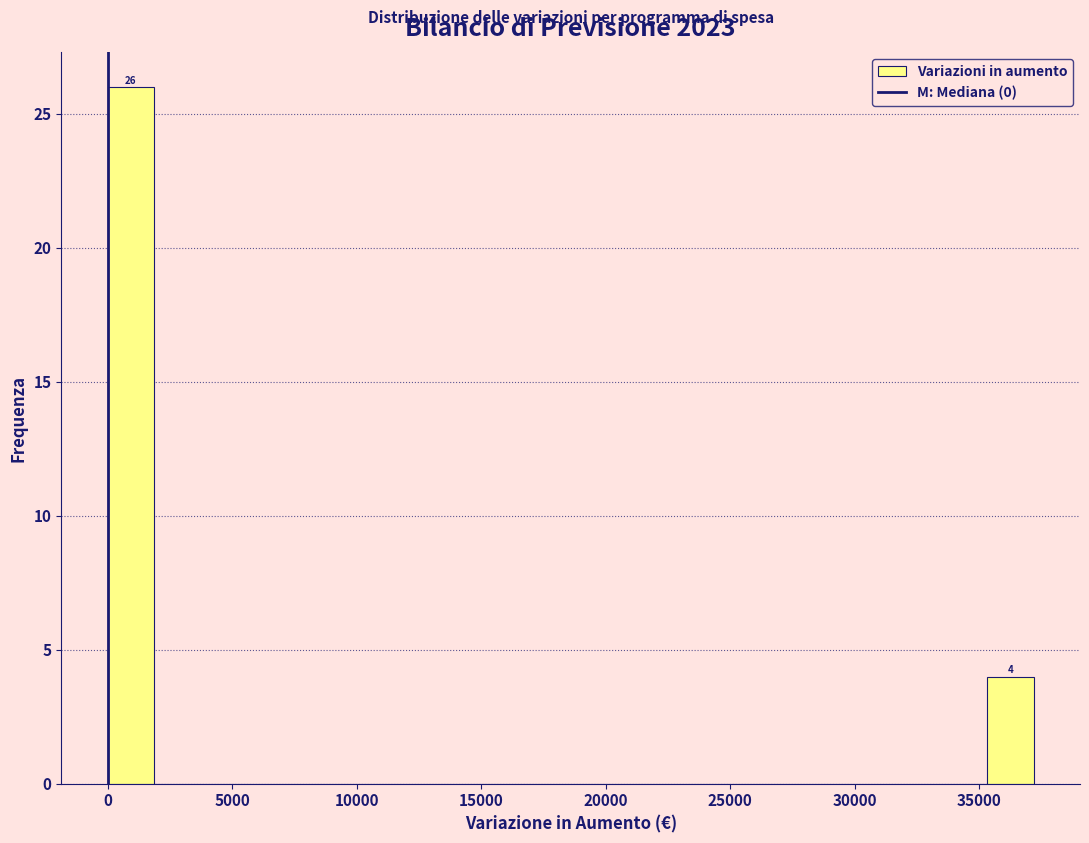

Around what value on the x-axis is the tallest bar? Give the approximate position of its centre, as read against the axis.

1000